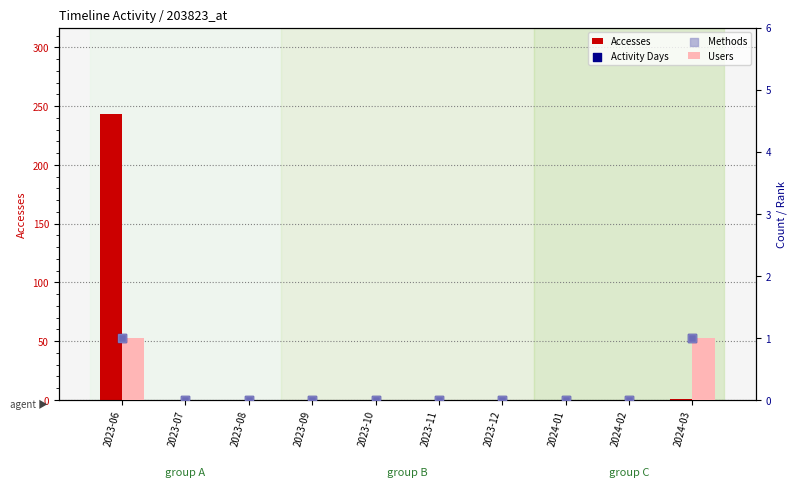

At how many categories does at least one series exceed 15?

1